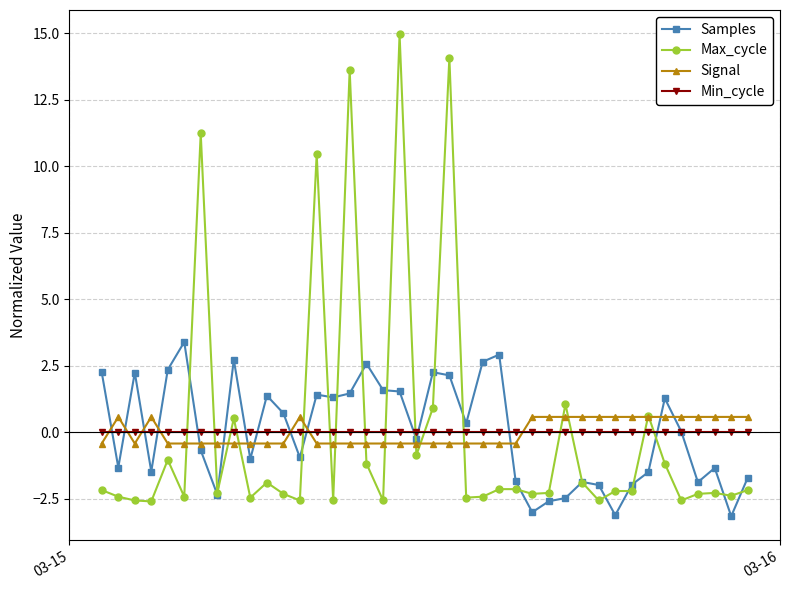

What is the value of the Max_cycle point at the 25th from the left?

-2.1